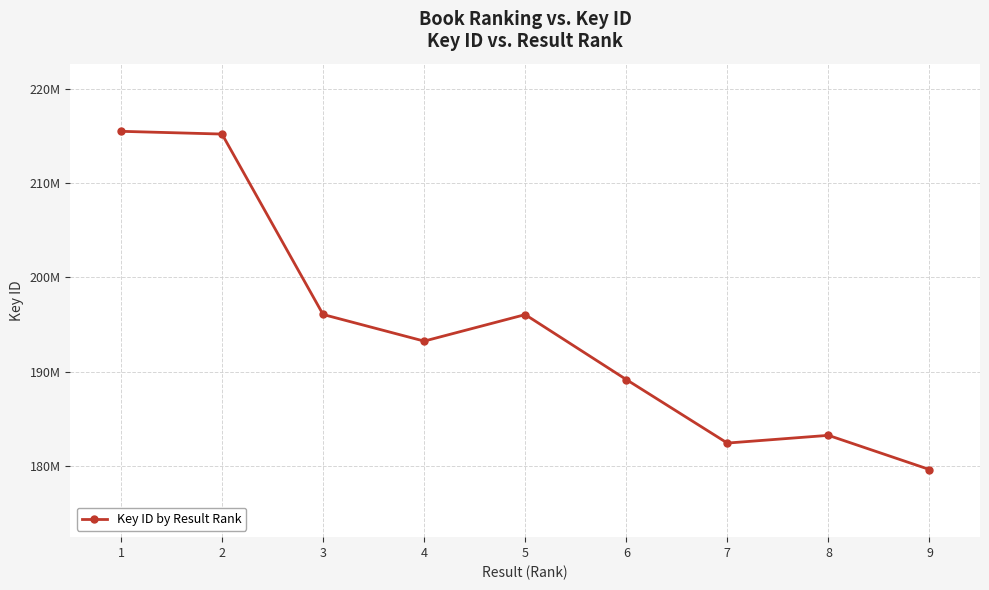

Does the chart have visible grid lines?

Yes